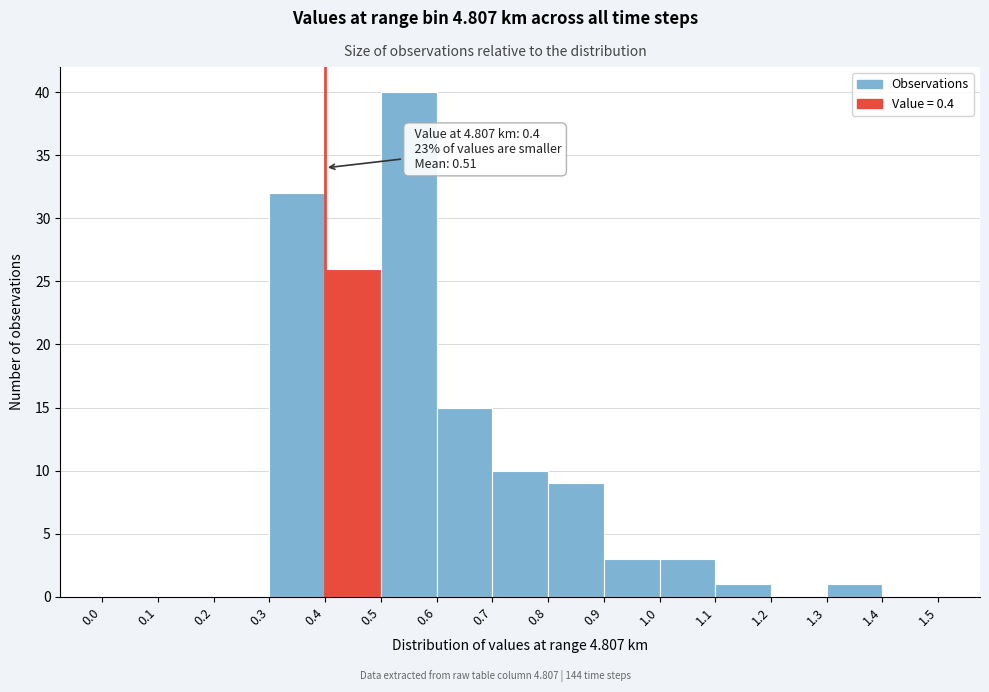

Over which range of the x-axis is the bar tallest?

0.5 to 0.6